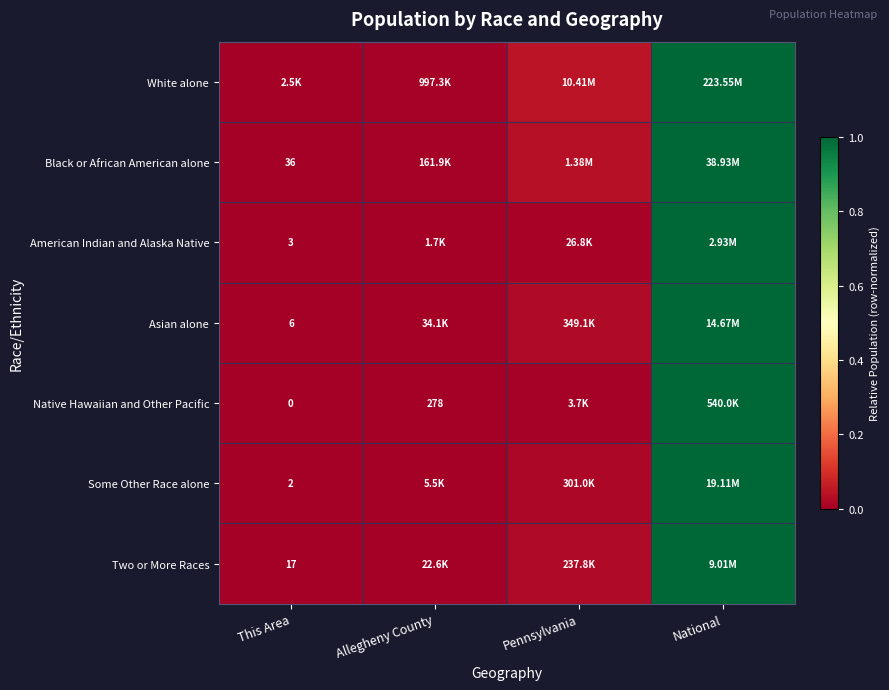

At which category is the sum across all series the highest?

National